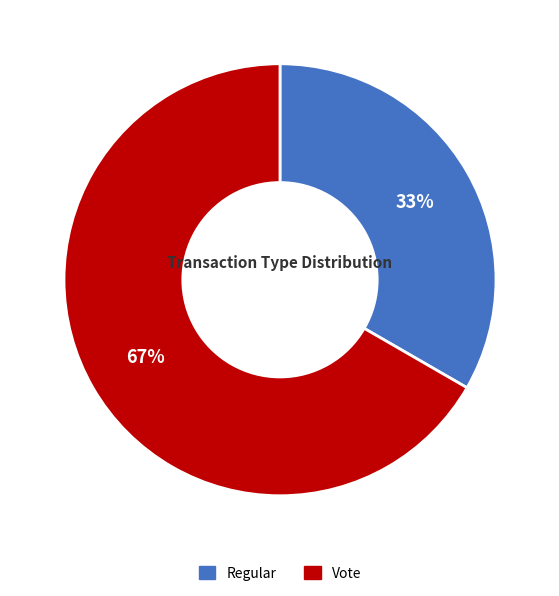

To the nearest percent, what percentage of the pie is Vote?

67%